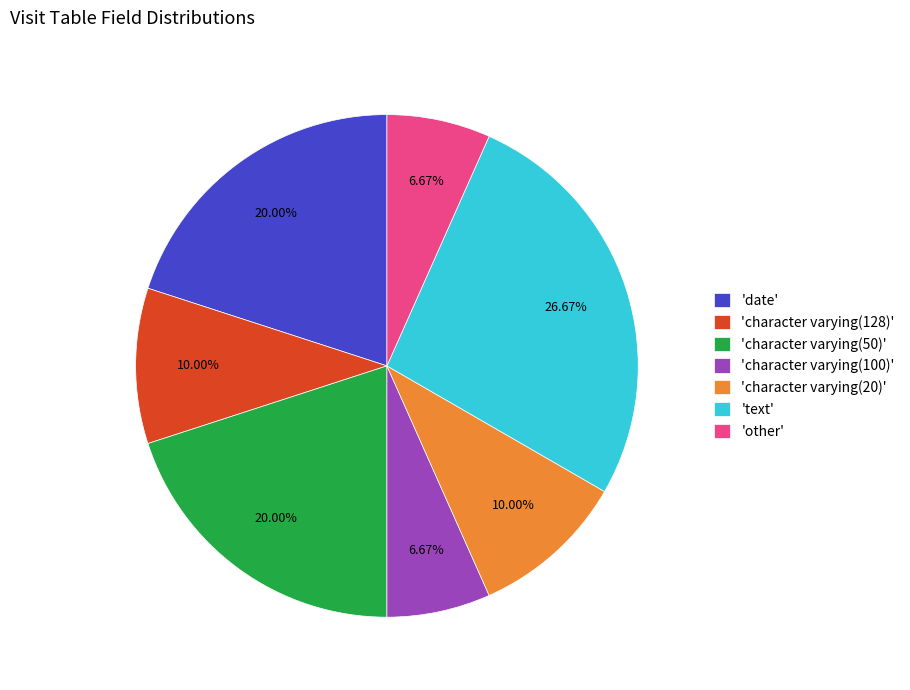

Which category has the biggest portion of the pie?

'text'